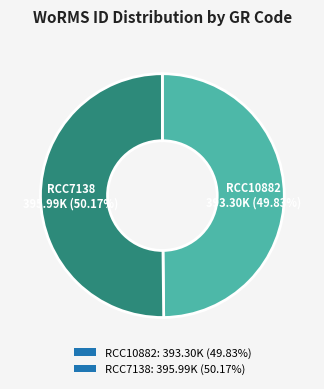

To the nearest percent, what percentage of the pie is RCC7138?

50%